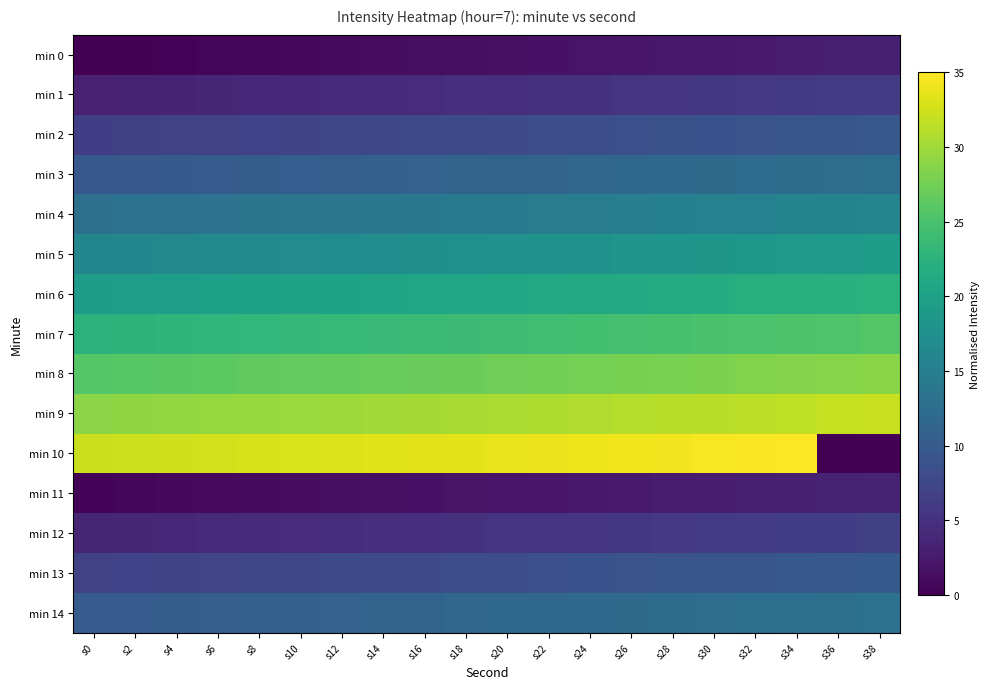

At s24, list the series in order from largest to smallest.

min 10, min 9, min 8, min 7, min 6, min 5, min 4, min 14, min 3, min 13, min 2, min 12, min 1, min 11, min 0